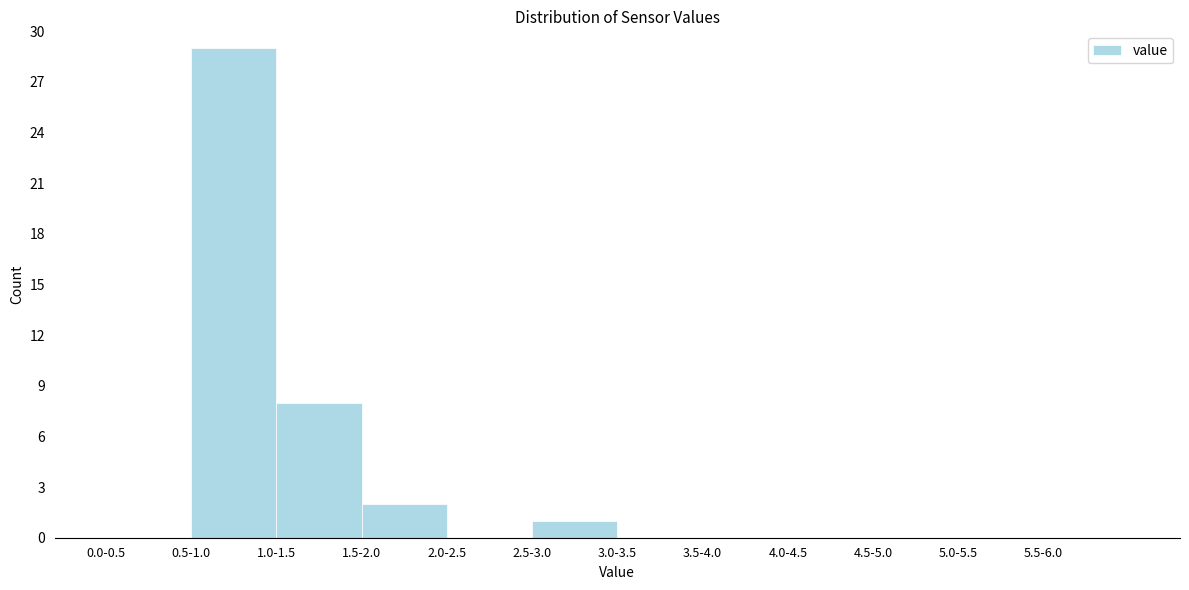

Reading left to right, extract all data points from this chart.

0.0-0.5=0	0.5-1.0=29	1.0-1.5=8	1.5-2.0=2	2.0-2.5=0	2.5-3.0=1	3.0-3.5=0	3.5-4.0=0	4.0-4.5=0	4.5-5.0=0	5.0-5.5=0	5.5-6.0=0